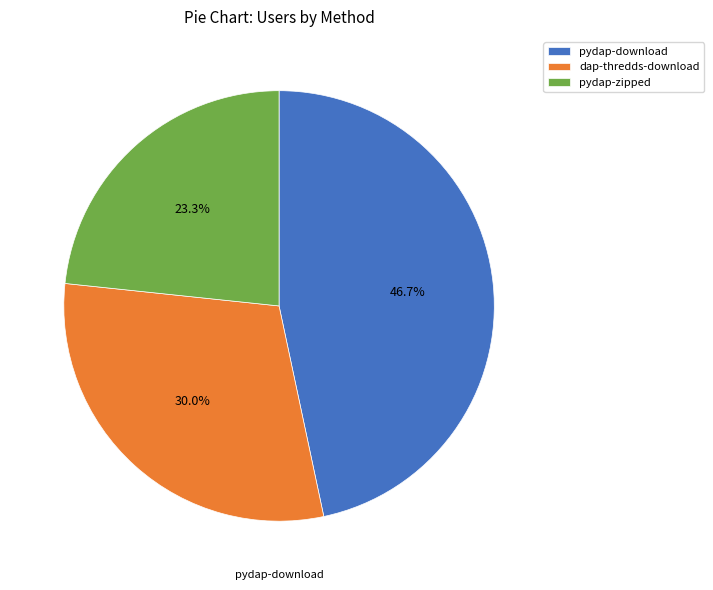

Rank the categories by value from highest to lowest.

pydap-download, dap-thredds-download, pydap-zipped